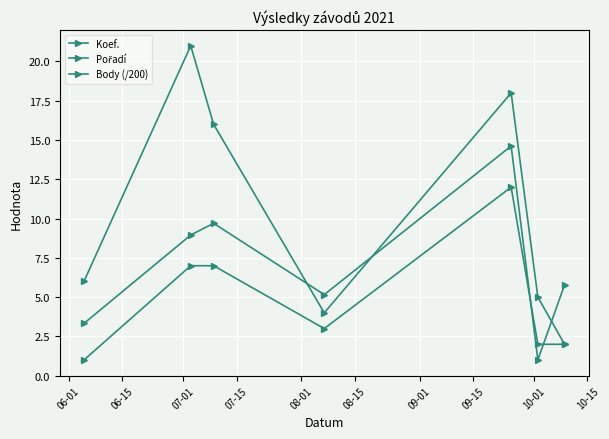

List the series in order of their peak value, highest first.

Pořadí, Body (/200), Koef.